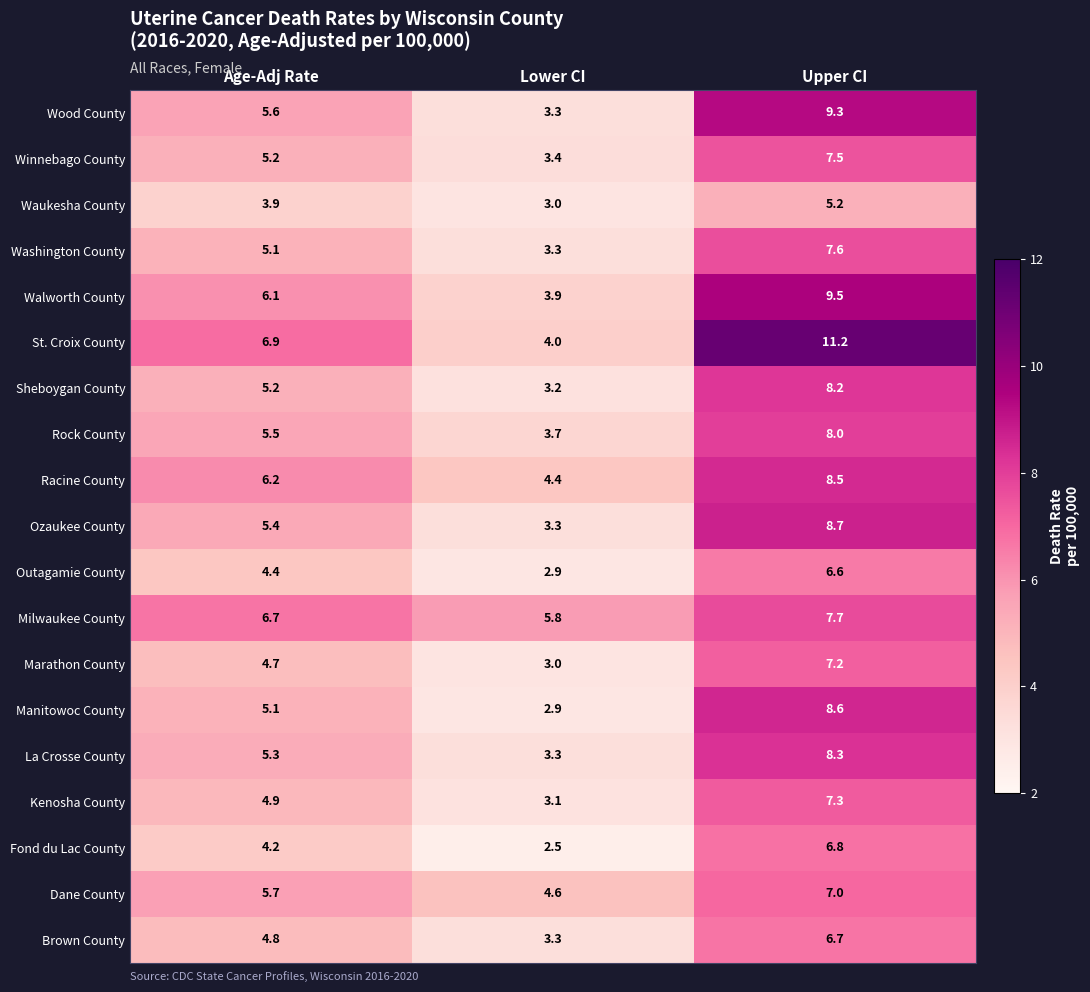

At which label is Racine County closest to 6?

Age-Adj Rate